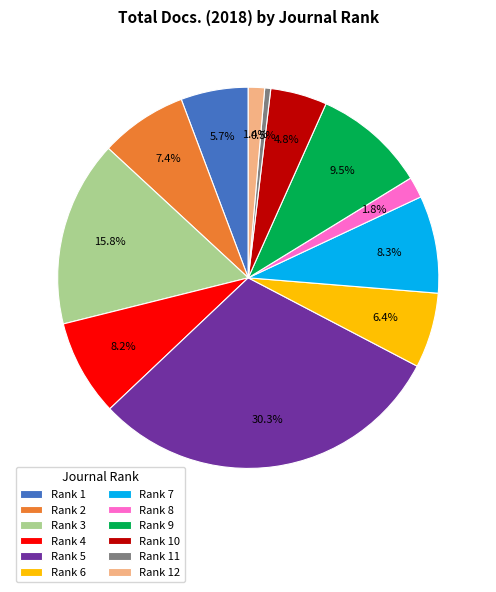

What is the largest slice in the pie chart?

Rank 5